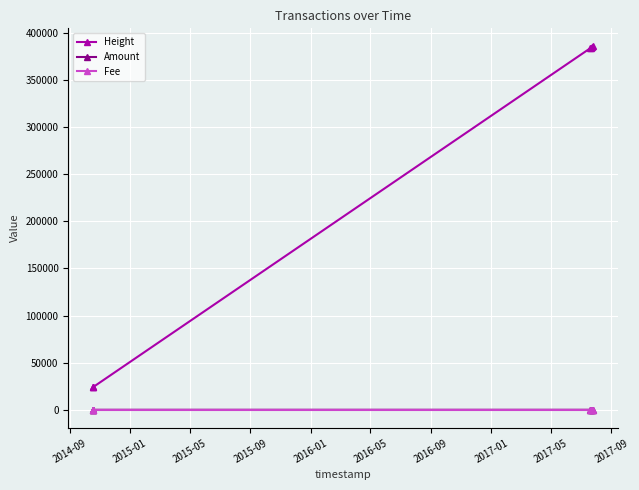

True or false: Fee and Height intersect in this chart.

False